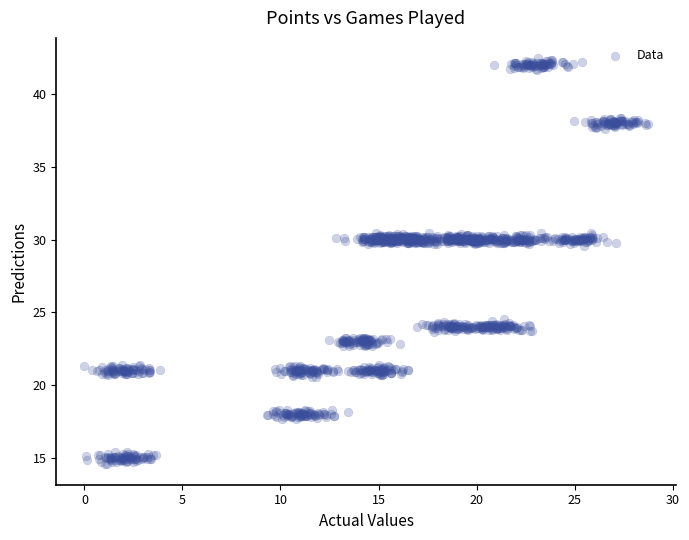

What is the range of Y values (max minus min)?

27.9